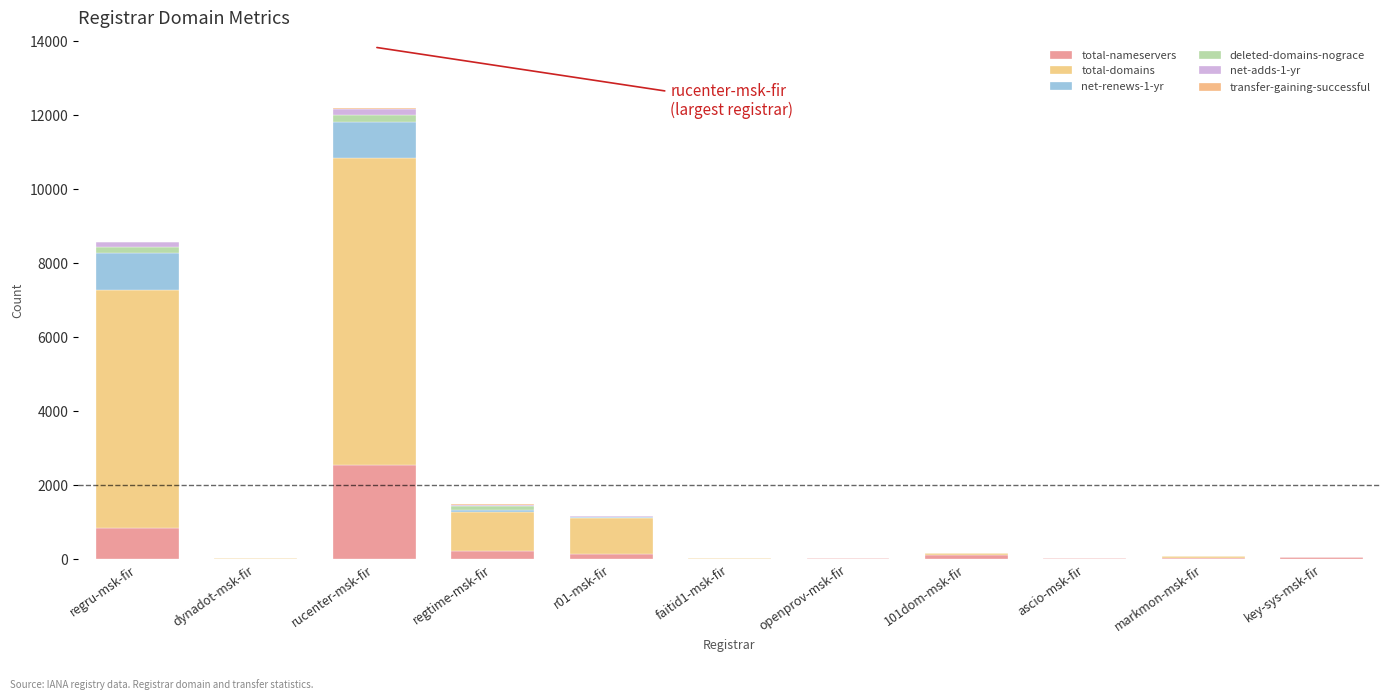

What is the difference between the maximum and second lowest values in the total-domains series?

8286